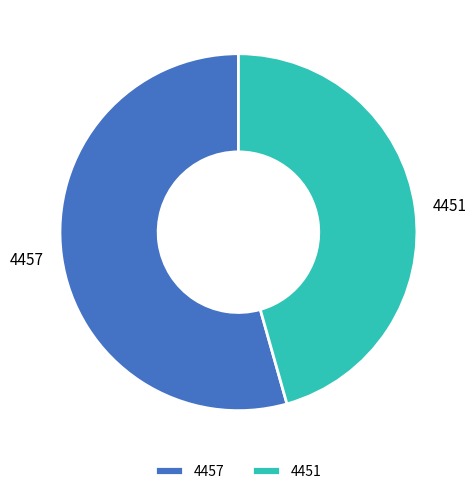

Approximately how many times larger is the value at 4457 compared to 4451?

1.2